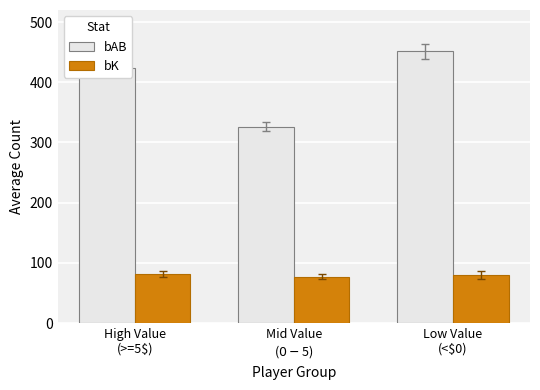

Is it true that bAB equals 326.5 at Mid Value
($0-$5)?

True